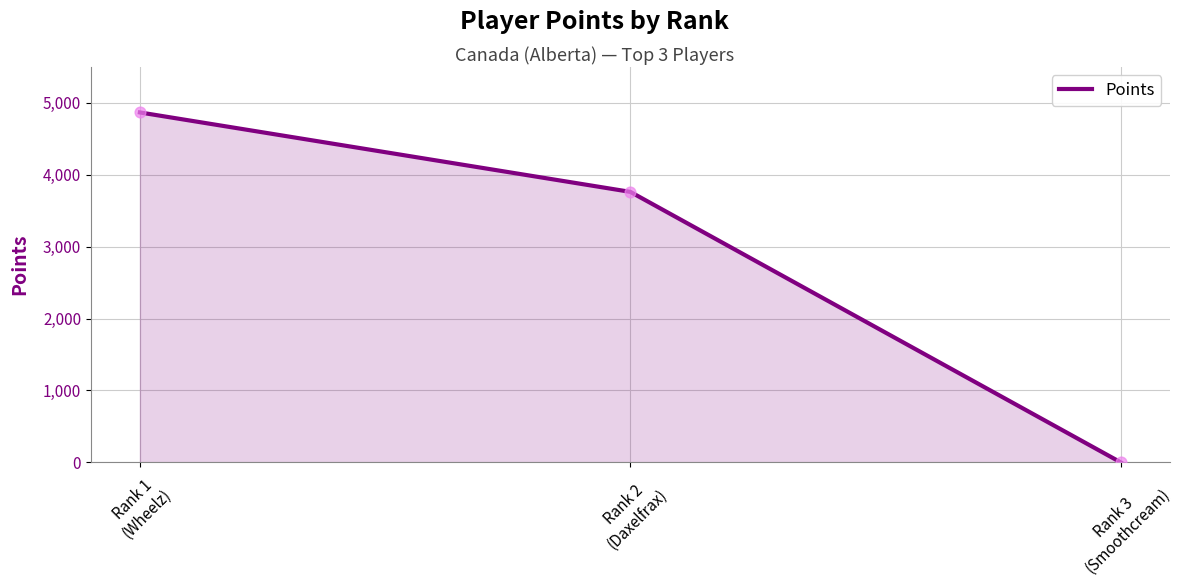

Approximately how many times larger is the value at Rank 2
(Daxelfrax) compared to Rank 1
(Wheelz)?

0.8